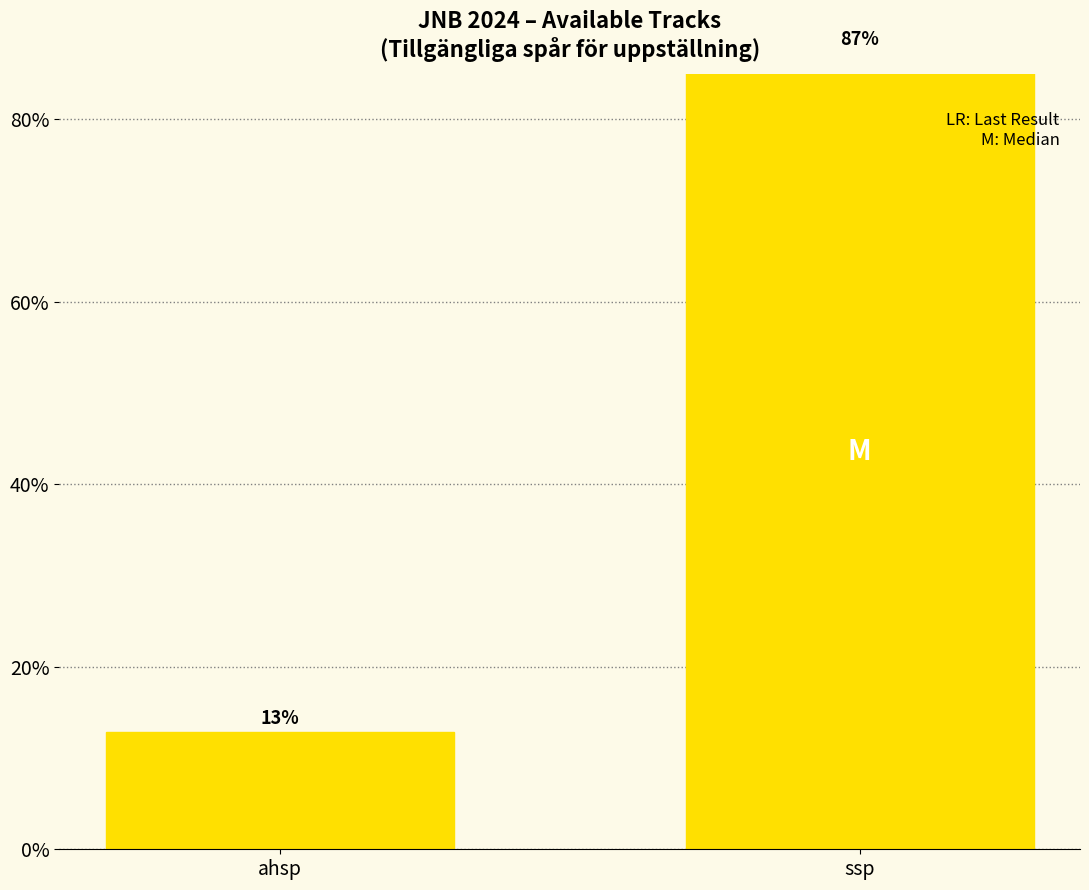

Reading left to right, transcribe all the data shown in this chart.

ahsp=12.8	ssp=87.2